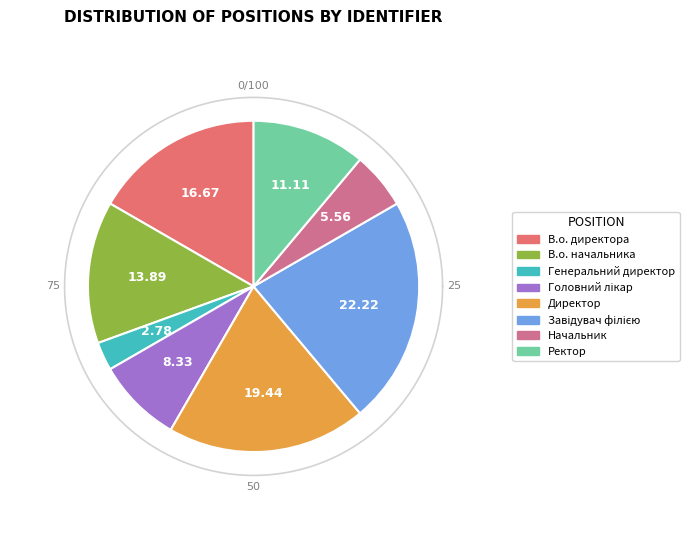

To the nearest percent, what is the combined percentage of Завідувач філією and В.о. директора?

39%